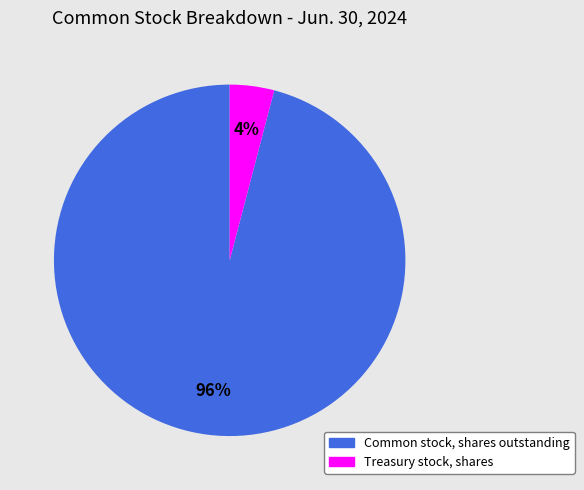

To the nearest percent, what is the difference between the Common stock, shares outstanding and Treasury stock, shares slice percentages?

92%